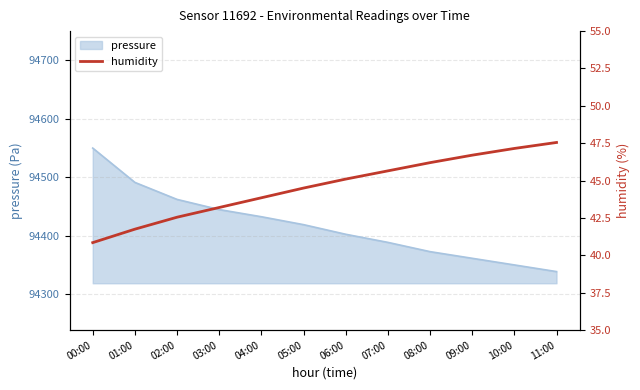

List the labels in order of pressure value, smallest first.

11:00, 10:00, 09:00, 08:00, 07:00, 06:00, 05:00, 04:00, 03:00, 02:00, 01:00, 00:00